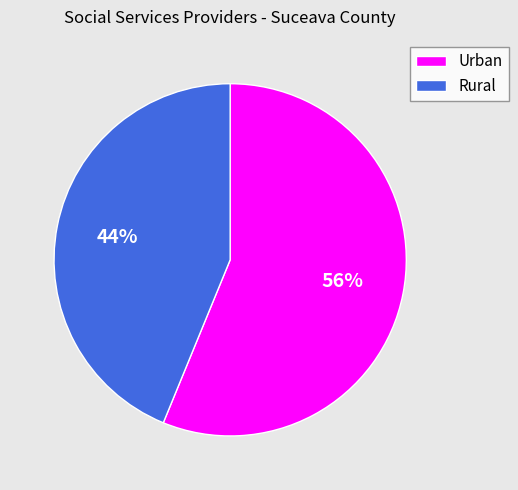

Which has a higher value, Rural or Urban?

Urban